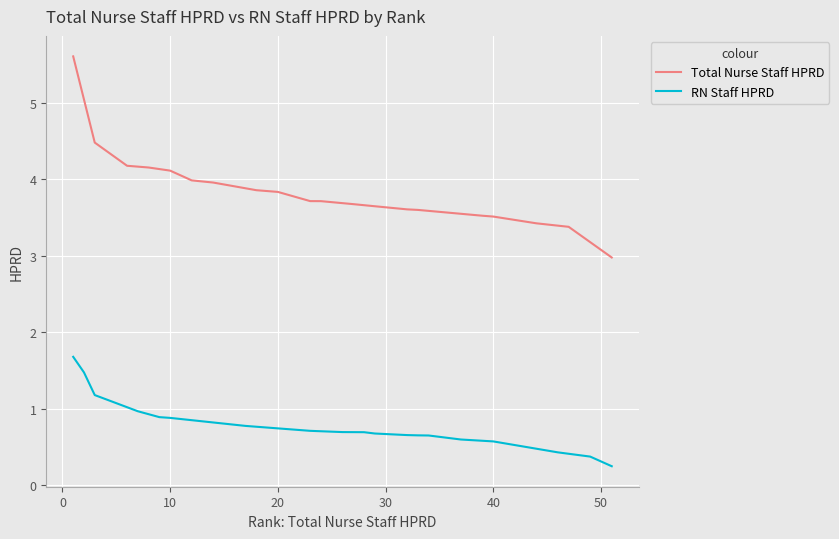

What is the difference between the second highest and minimum values in the Total Nurse Staff HPRD series?

1.5